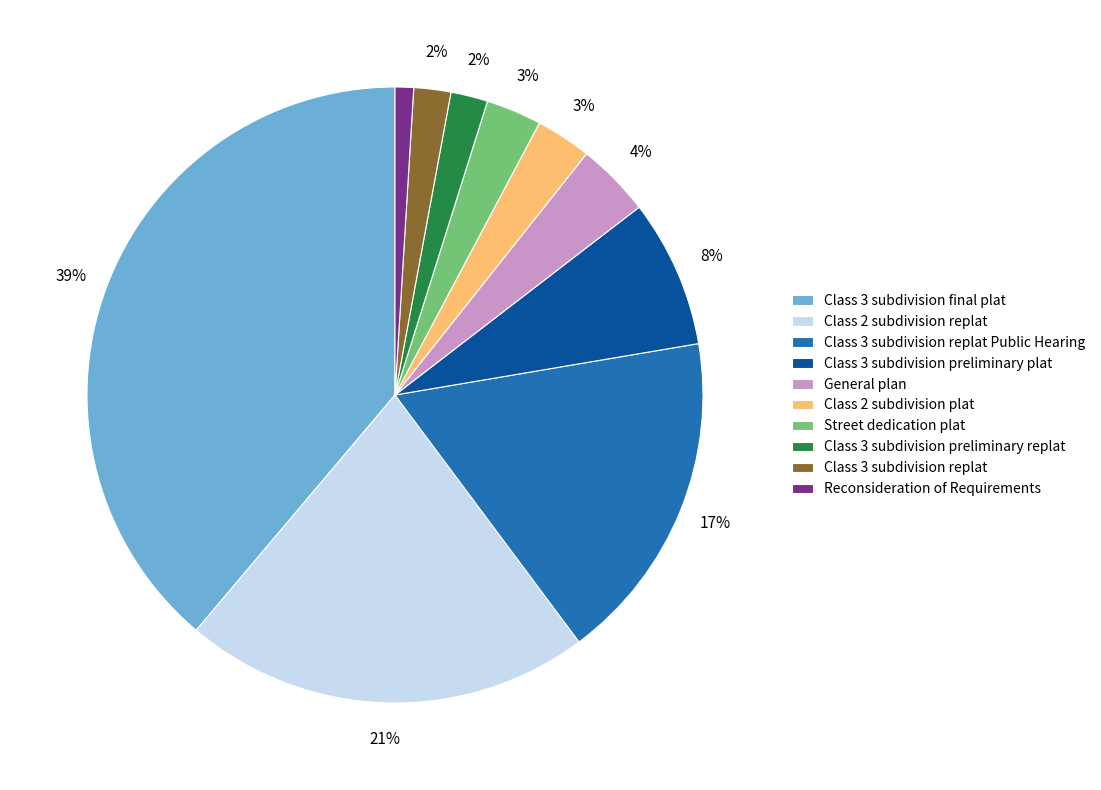

Do Class 3 subdivision replat Public Hearing and General plan together represent more than half of the pie?

No